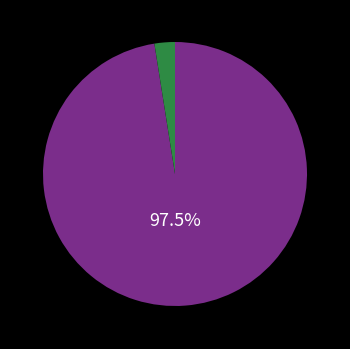

Is there a majority slice in this chart?

Yes